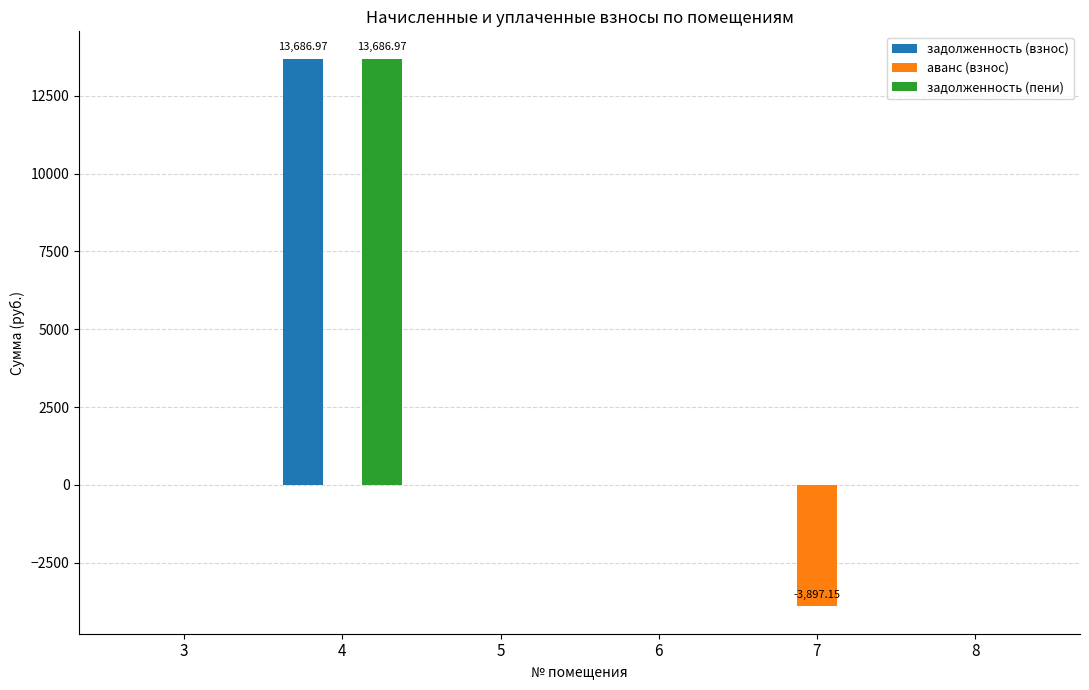

At which category is the sum across all series the highest?

4